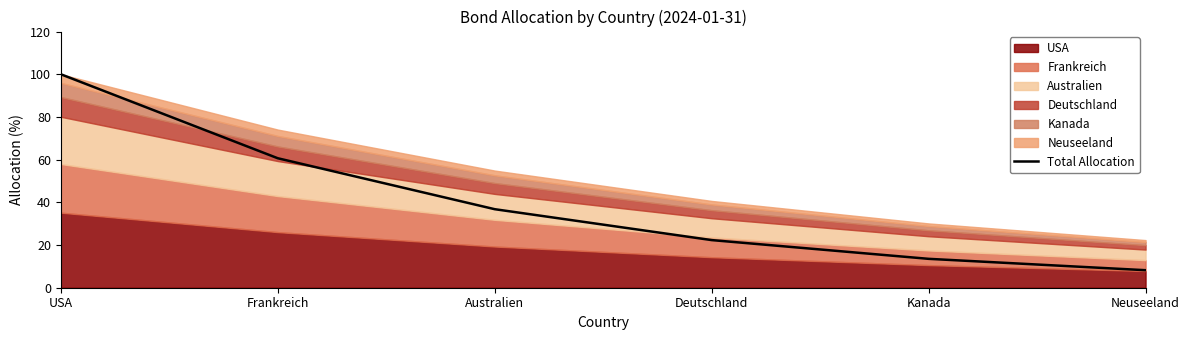

What is the label of the 1st point from the right?

Neuseeland